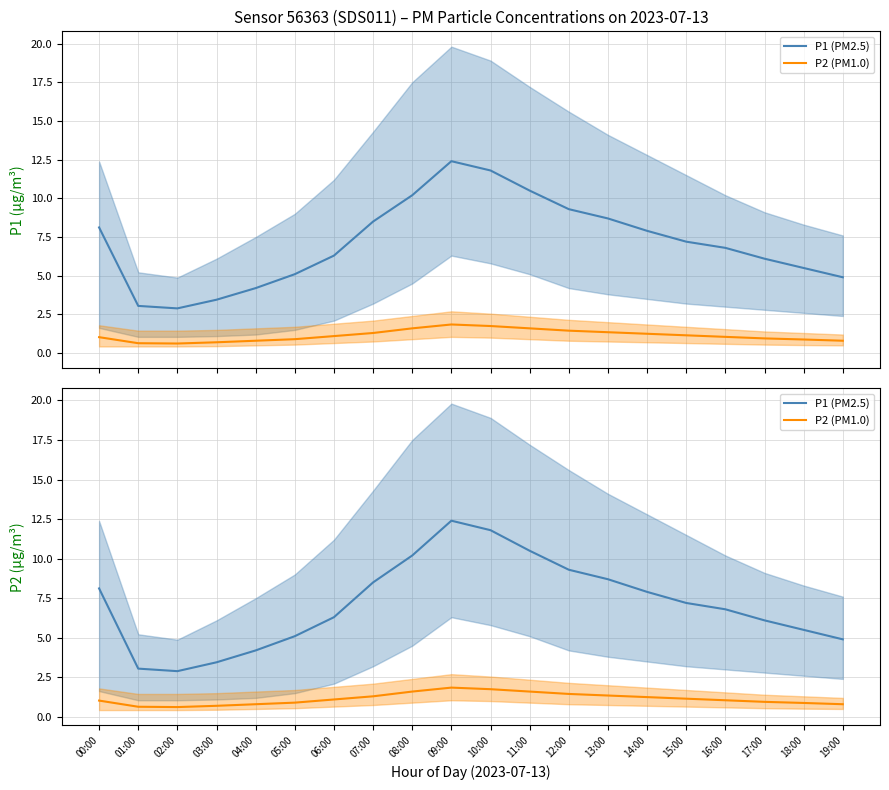

Which series changed the most between 01:00 and 15:00?

P1 (PM2.5)